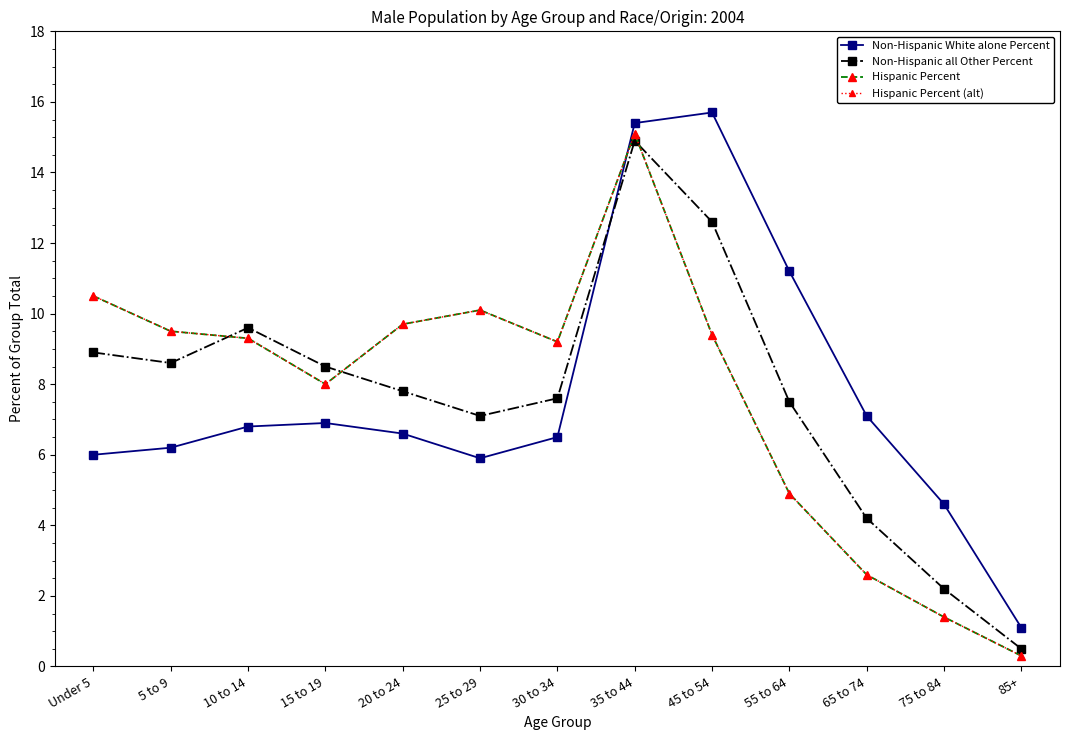

At how many categories does at least one series exceed 11?

3